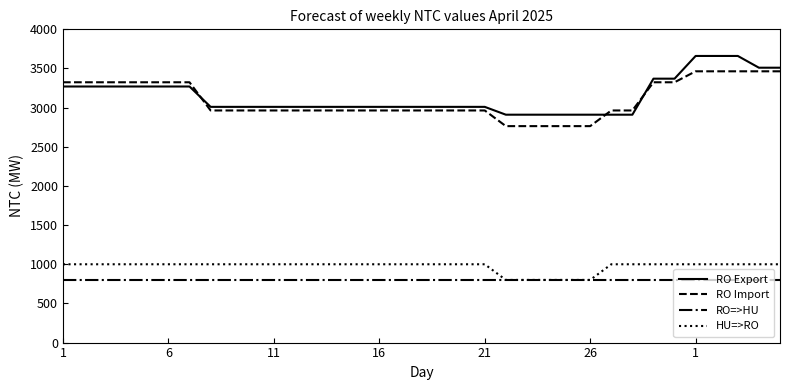

Reading right to left, extract all data points from this chart.

RO Export: 3510	3510	3660	3660	3660	3370	3370	2910	2910	2910	2910	2910	2910	2910	3010	3010	3010	3010	3010	3010	3010	3010	3010	3010	3010	3010	3010	3010	3270	3270	3270	3270	3270	3270	3270
RO Import: 3464	3464	3464	3464	3464	3324	3324	2964	2964	2764	2764	2764	2764	2764	2964	2964	2964	2964	2964	2964	2964	2964	2964	2964	2964	2964	2964	2964	3324	3324	3324	3324	3324	3324	3324
RO=>HU: 800	800	800	800	800	800	800	800	800	800	800	800	800	800	800	800	800	800	800	800	800	800	800	800	800	800	800	800	800	800	800	800	800	800	800
HU=>RO: 1000	1000	1000	1000	1000	1000	1000	1000	1000	800	800	800	800	800	1000	1000	1000	1000	1000	1000	1000	1000	1000	1000	1000	1000	1000	1000	1000	1000	1000	1000	1000	1000	1000